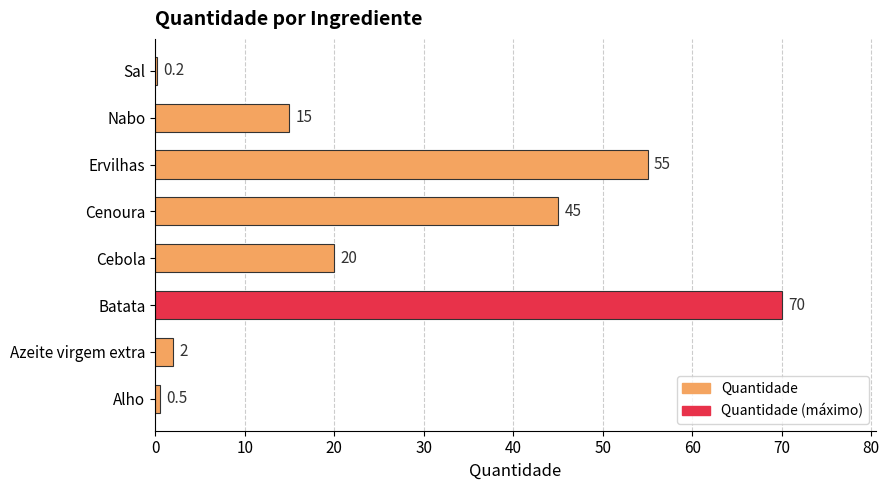

True or false: the data shows 0.5 at Alho.

True